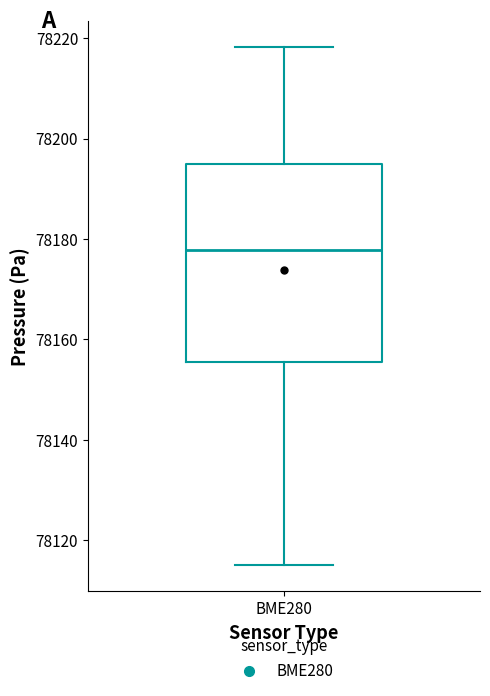

Where is the lower edge of the box for BME280 on the y-axis? The values are not printed on the chart, so give them approximately, as read against the axis.

78156